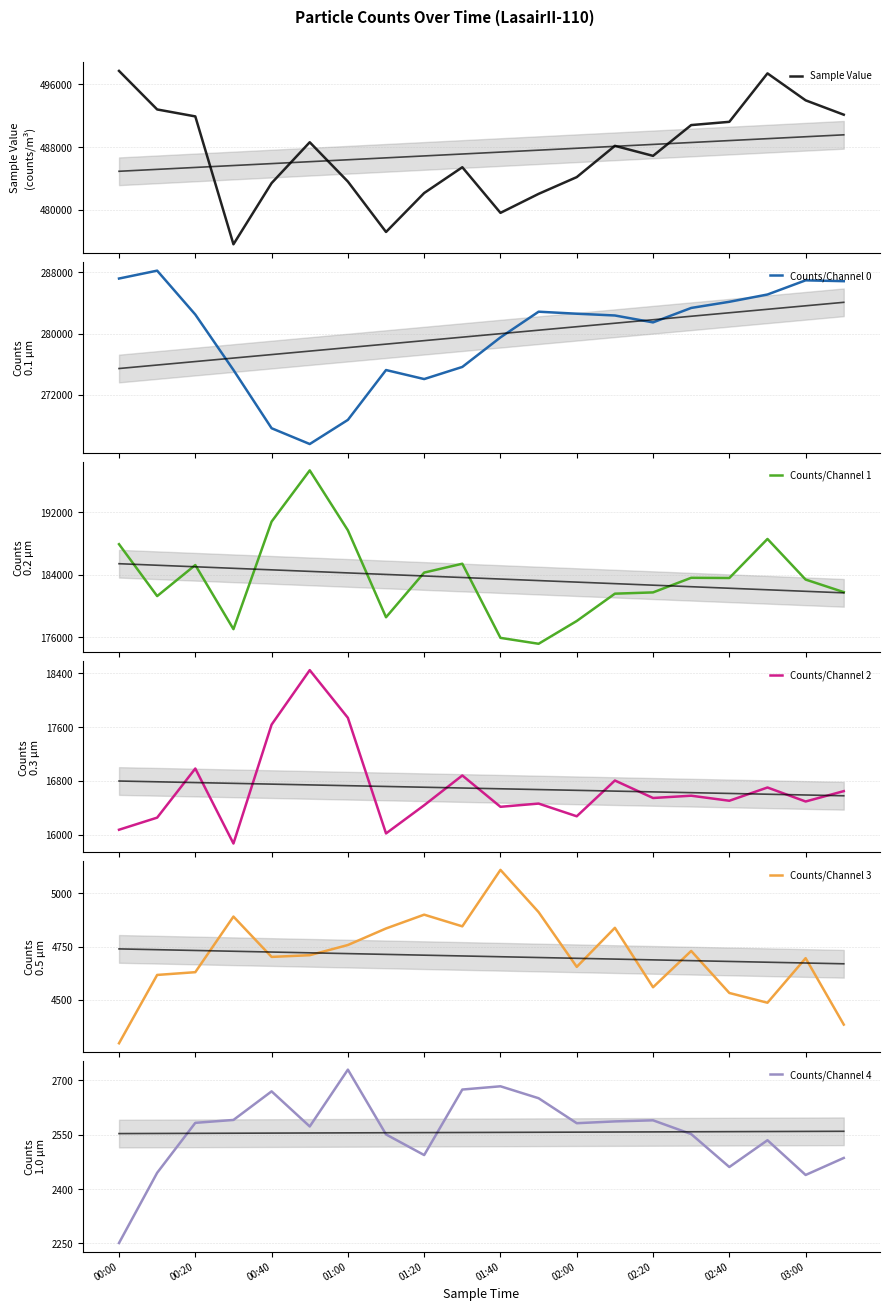

Which series has the largest range (max minus min)?

Counts/Channel 0